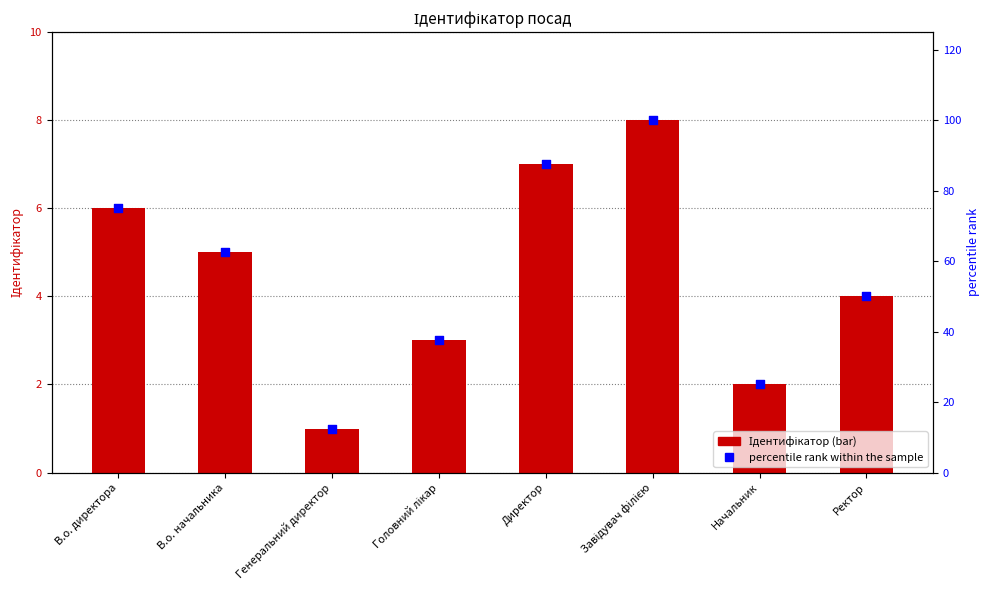

At how many categories does at least one series exceed 18?

7